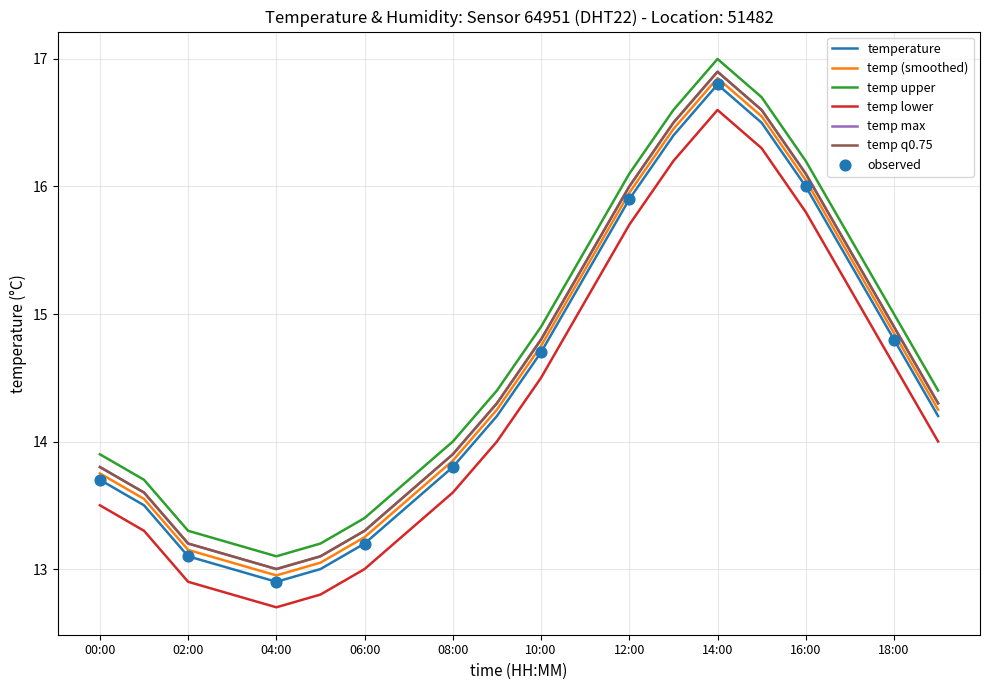

Is this an area chart (filled region under the line)?

No